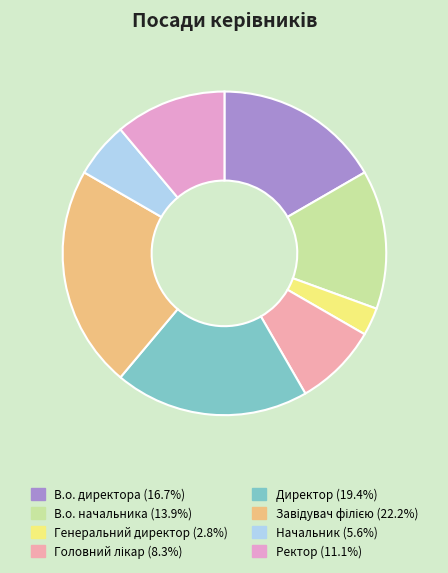

To the nearest percent, what portion does Ректор represent?

11%